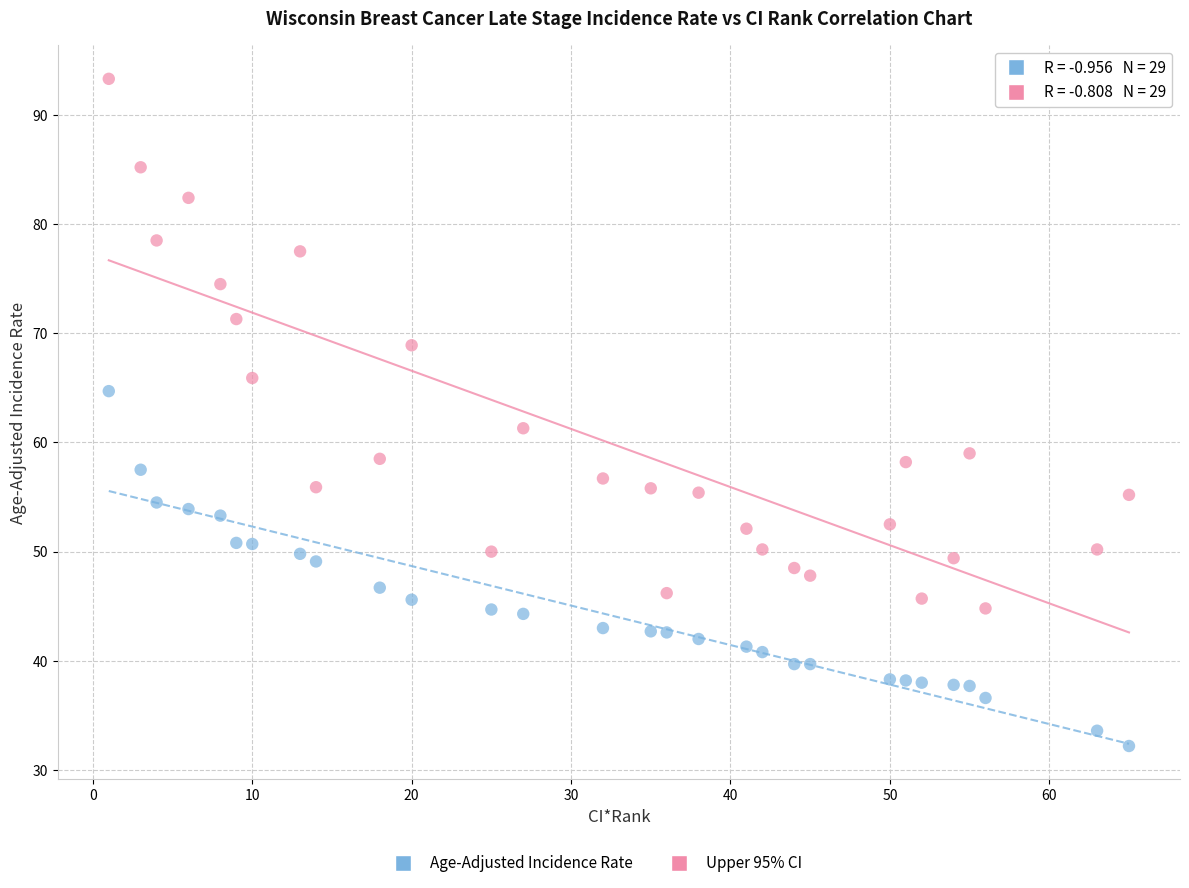

Which series reaches the maximum Y coordinate?

Upper 95% CI